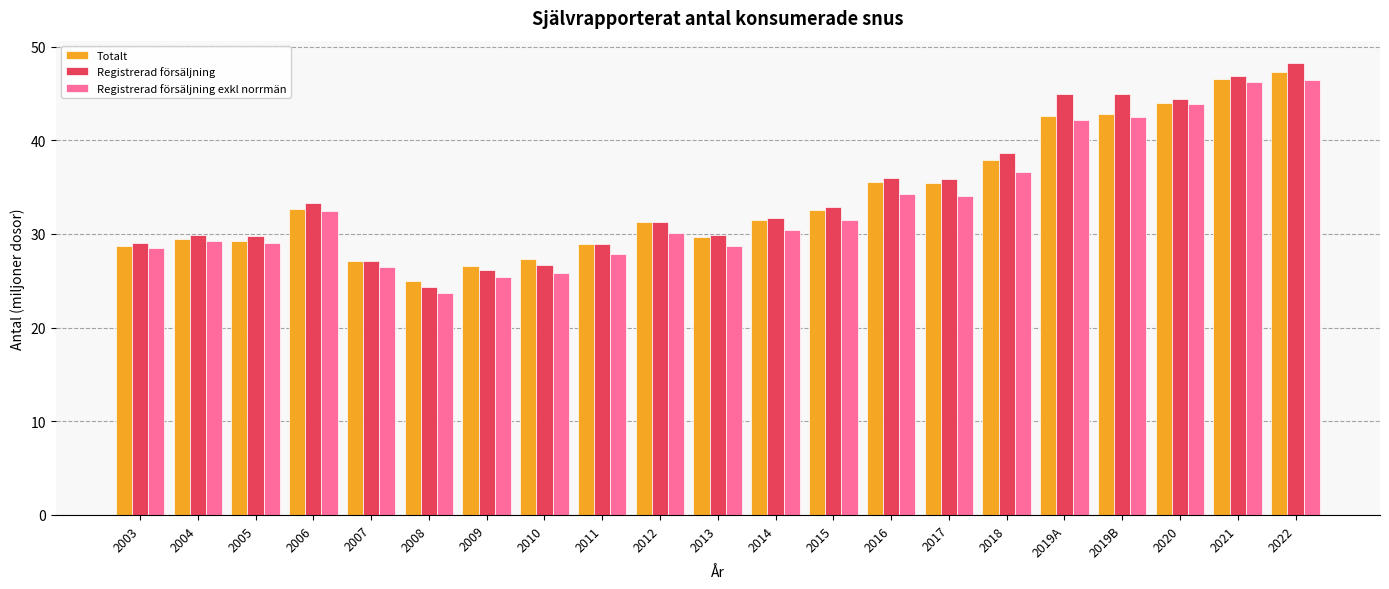

Is the value of Registrerad försäljning at 2006 greater than the value of Totalt at 2017?

No